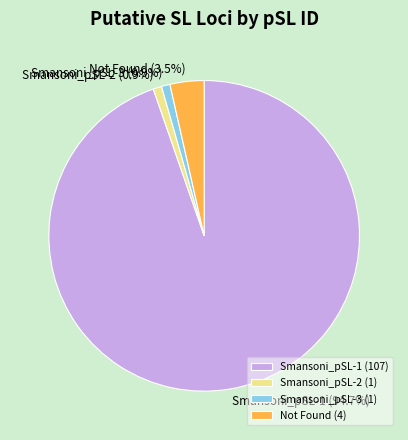

Does Smansoni_pSL-3 account for over 50% of the chart?

No